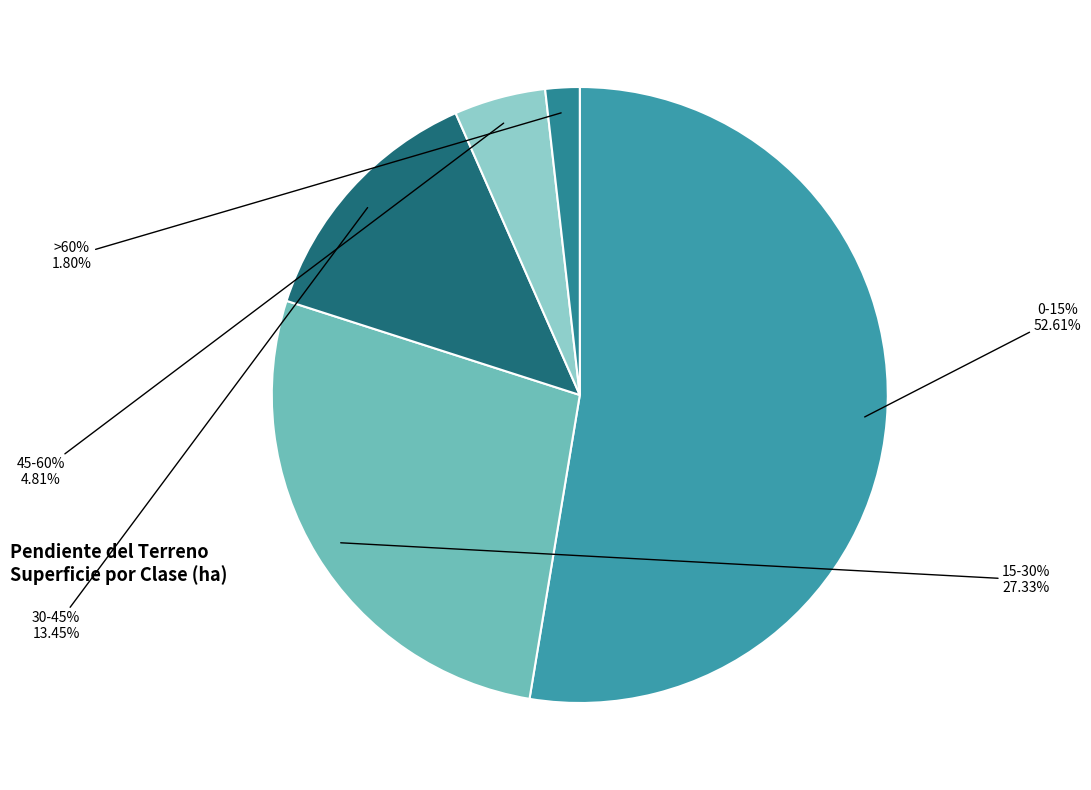

Between 30-45% and 0-15%, which is larger?

0-15%